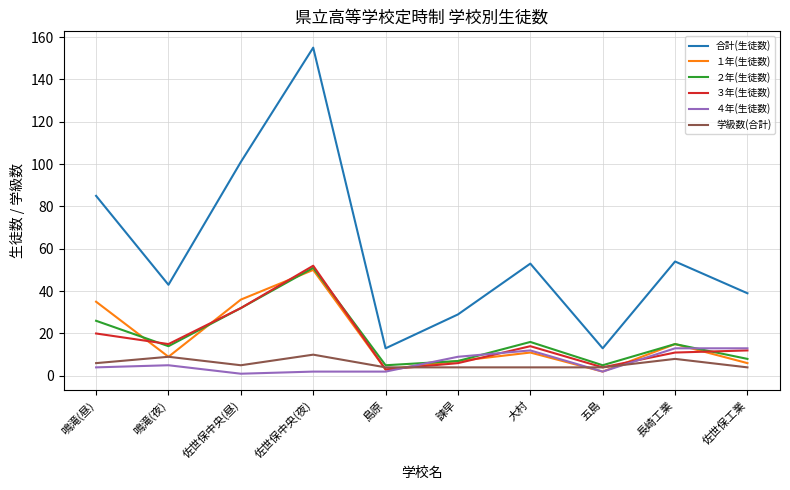

What is the sum of the ４年(生徒数) values at 佐世保中央(夜) and 島原?

4